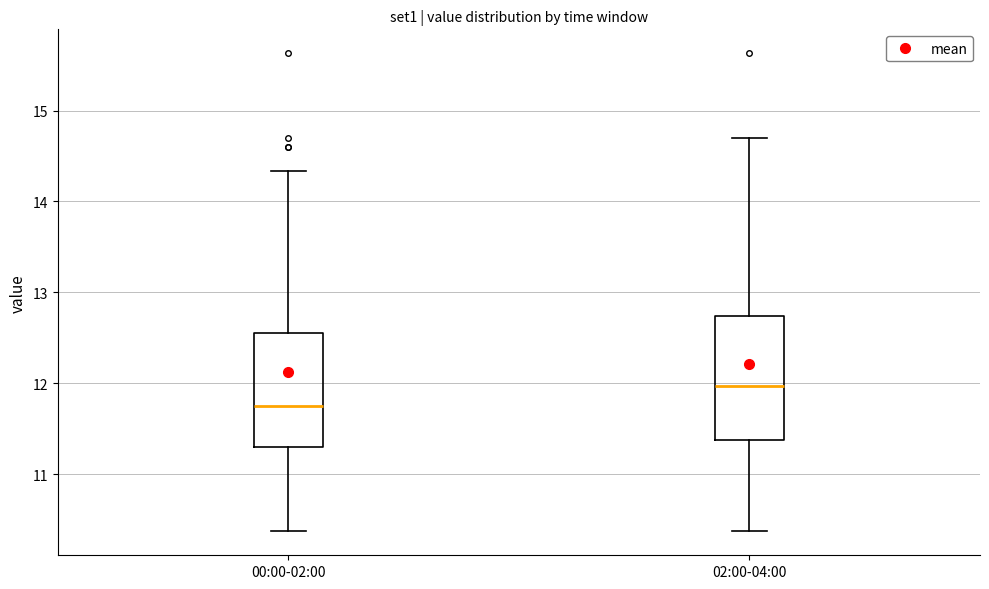

Reading left to right, read every box against the y-axis: the position of its median line, the range the box covers, and the ends of its whiskers. The values are not printed on the chart, so give them approximately, as read against the axis.

00:00-02:00: median 11.8, box 11.3 to 12.6, whiskers 10.4 to 14.3
02:00-04:00: median 12.0, box 11.4 to 12.7, whiskers 10.4 to 14.7